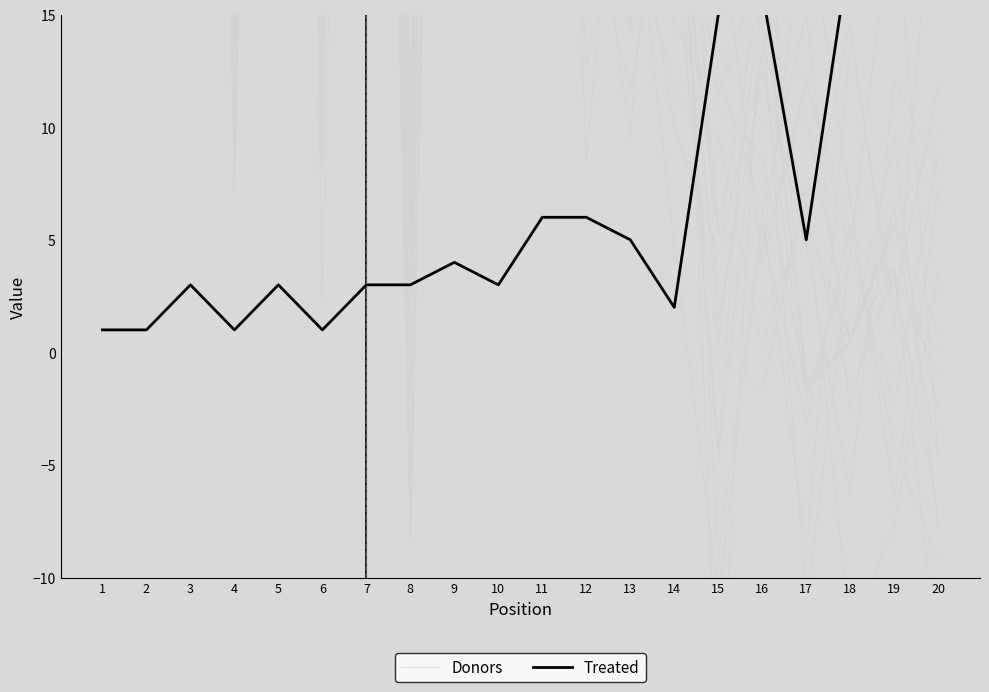

At which category is the sum across all series the highest?

7